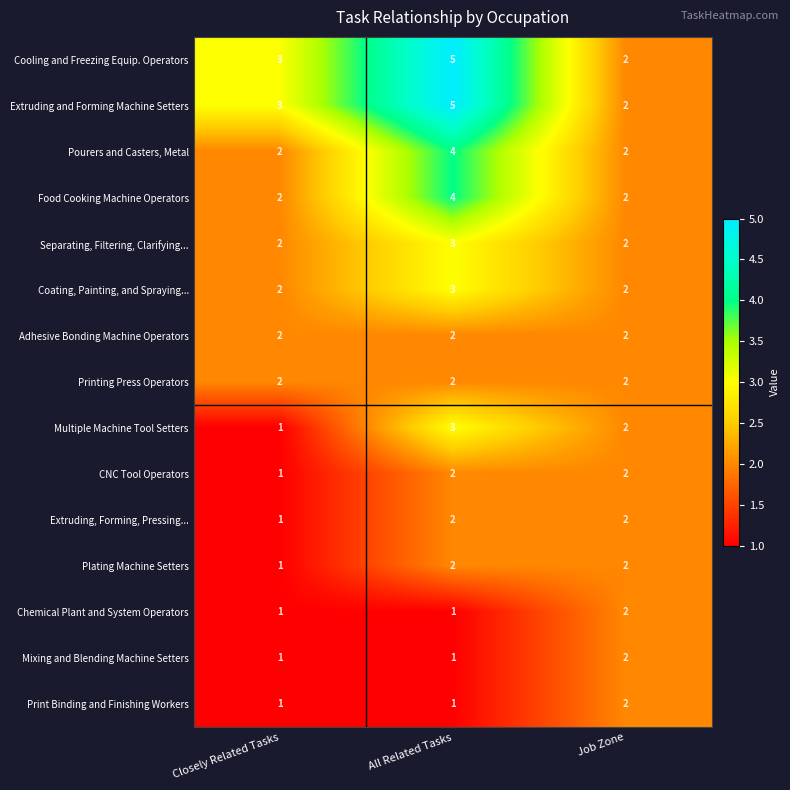

What is the greatest value displayed?

5